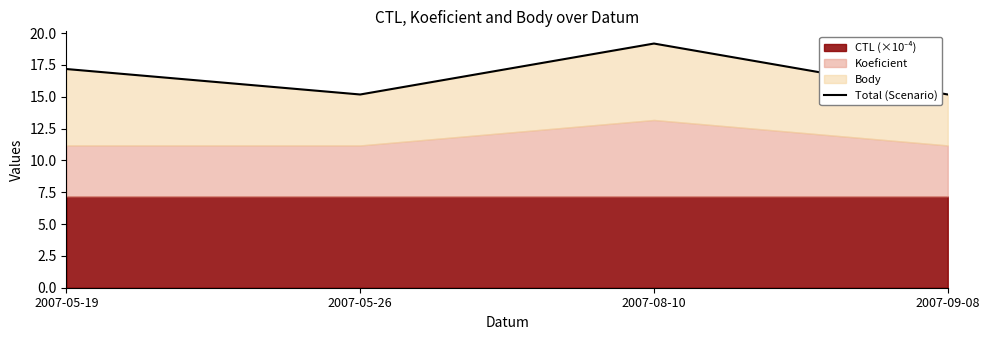

What is the label of the 3rd point from the right?

2007-05-26